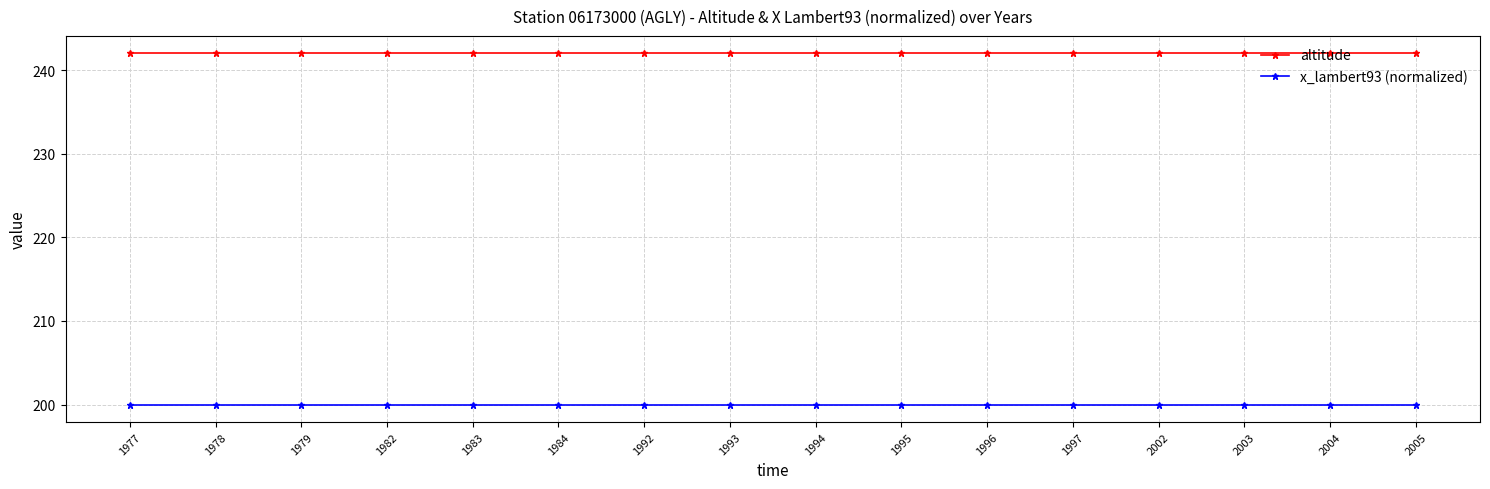

True or false: x_lambert93 (normalized) and altitude cross at least once.

False